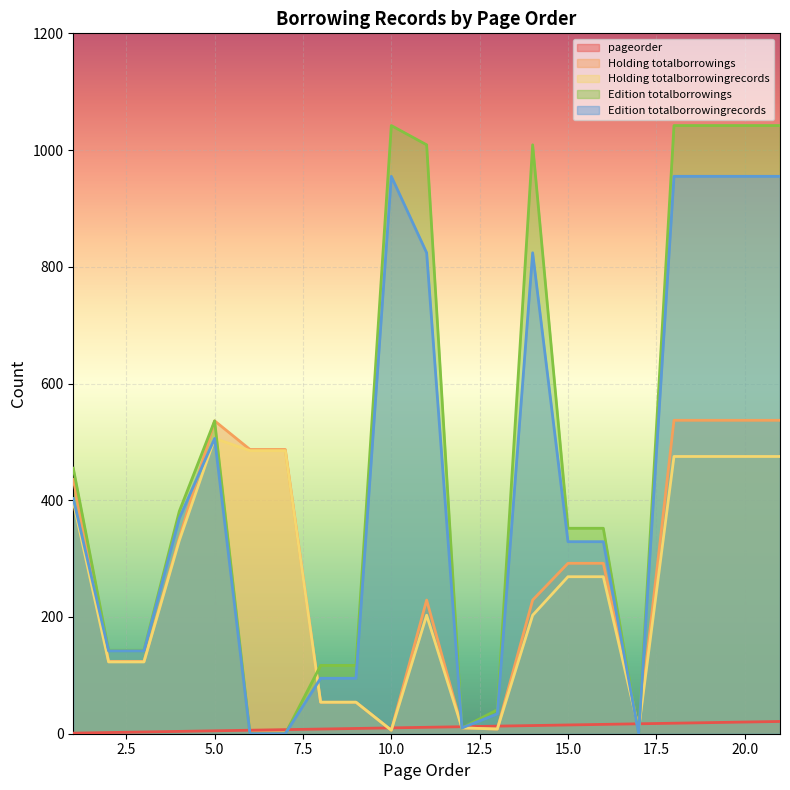

Reading left to right, list all the values displayed in this chart.

pageorder: 1	2	3	4	5	6	7	8	9	10	11	12	13	14	15	16	17	18	19	20	21
Holding totalborrowings: 436	124	124	335	536	487	487	54	54	6	229	10	8	229	292	292	8	537	537	537	537
Holding totalborrowingrecords: 397	123	123	331	506	485	485	54	54	6	203	10	8	203	269	269	8	475	475	475	475
Edition totalborrowings: 455	143	143	381	536	0	0	117	117	1042	1009	10	41	1009	352	352	0	1042	1042	1042	1042
Edition totalborrowingrecords: 403	142	142	369	506	0	0	95	95	955	824	10	34	824	329	329	0	955	955	955	955